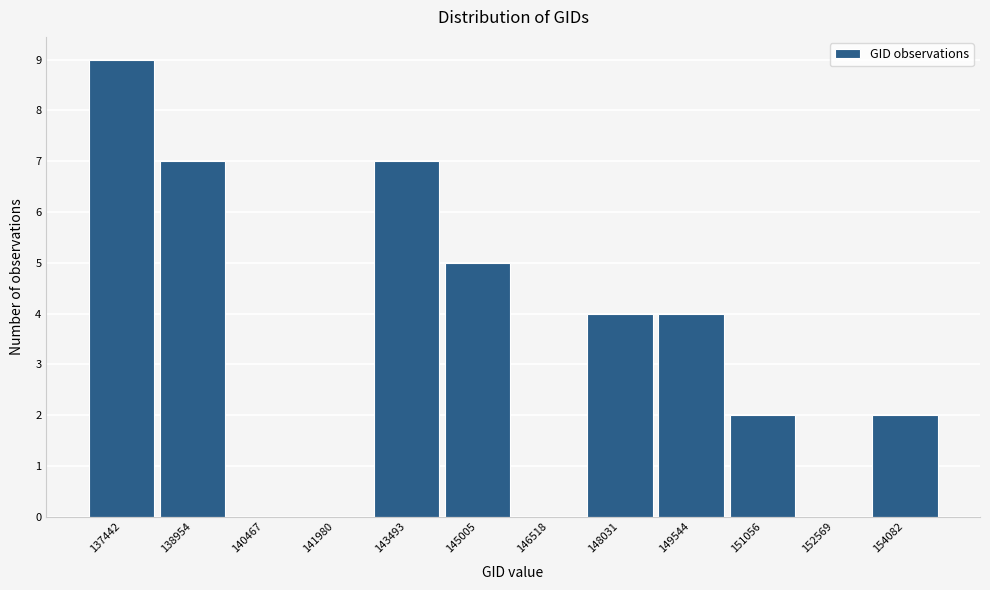

Reading left to right, list all the values displayed in this chart.

137442=9	138954=7	140467=0	141980=0	143493=7	145005=5	146518=0	148031=4	149544=4	151056=2	152569=0	154082=2